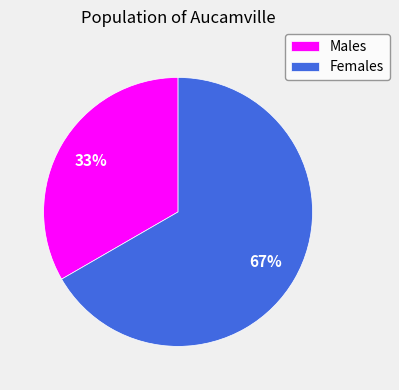

To the nearest percent, what portion does Females represent?

67%